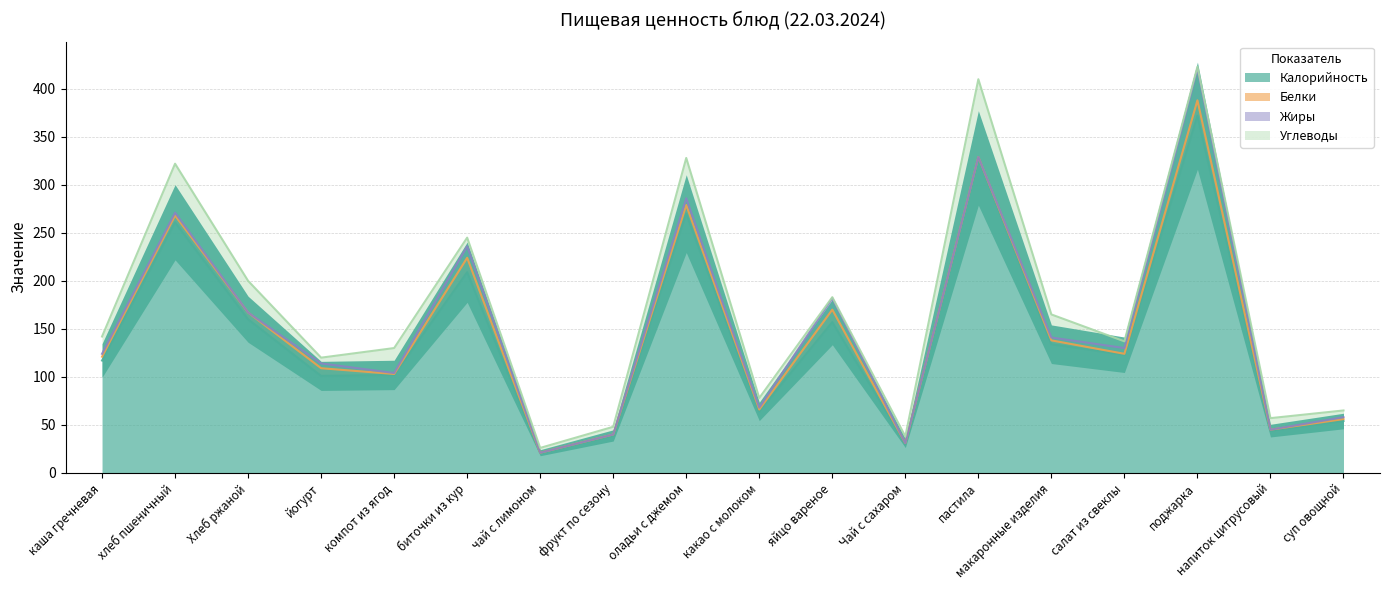

What position from the left is чай с лимоном?

7